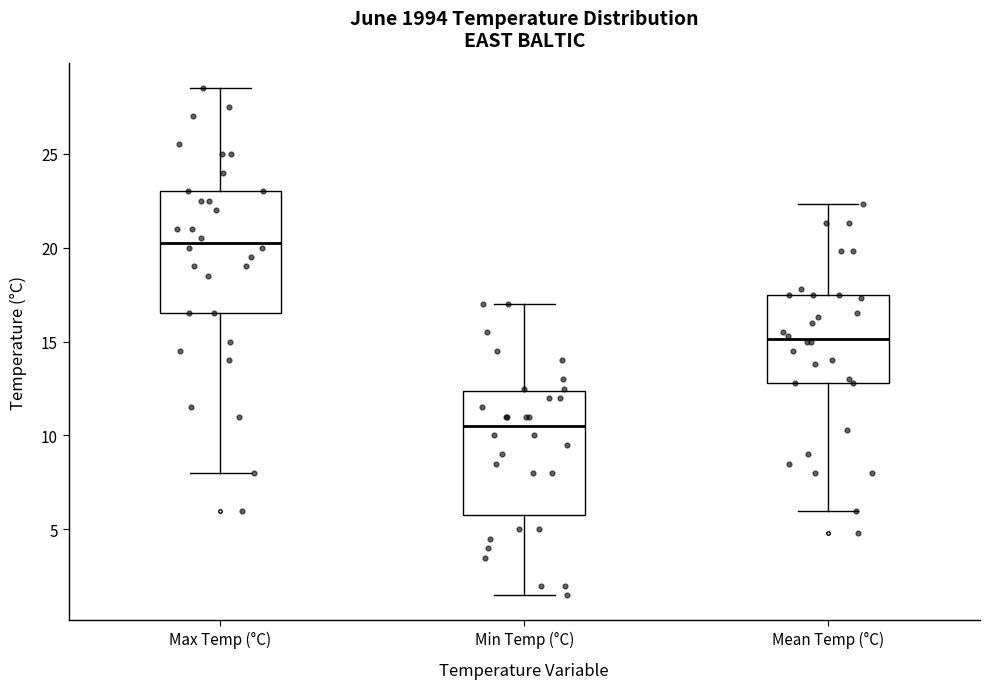

Where does the median line of the box for Min Temp (°C) sit on the y-axis? The values are not printed on the chart, so give them approximately, as read against the axis.

10.5